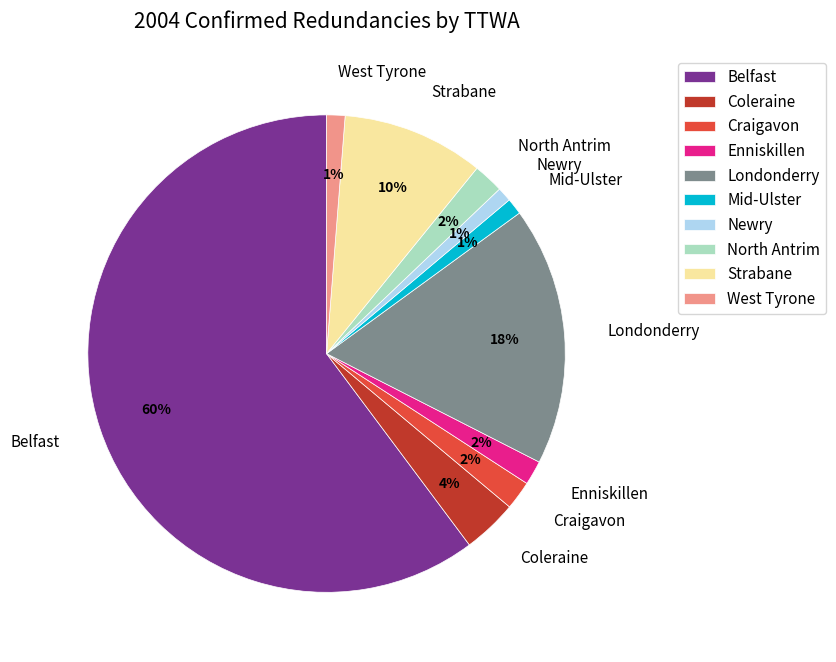

Do Newry and Craigavon together represent more than half of the pie?

No